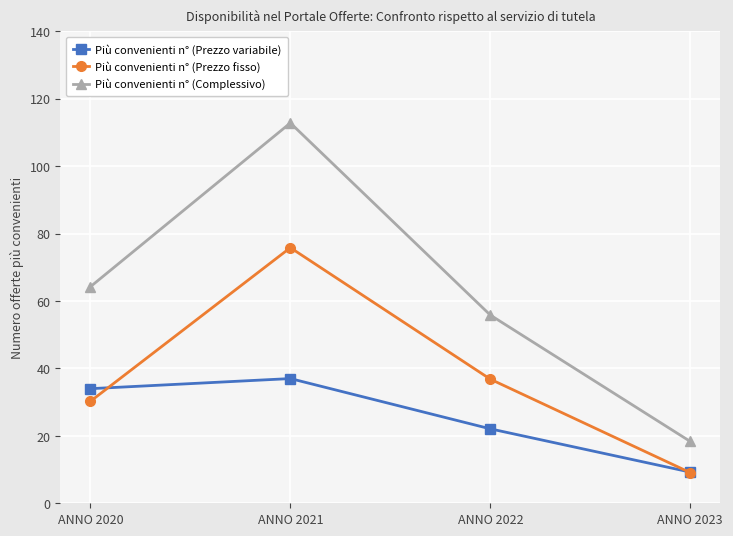

Which series has the largest total across all categories?

Più convenienti n° (Complessivo)